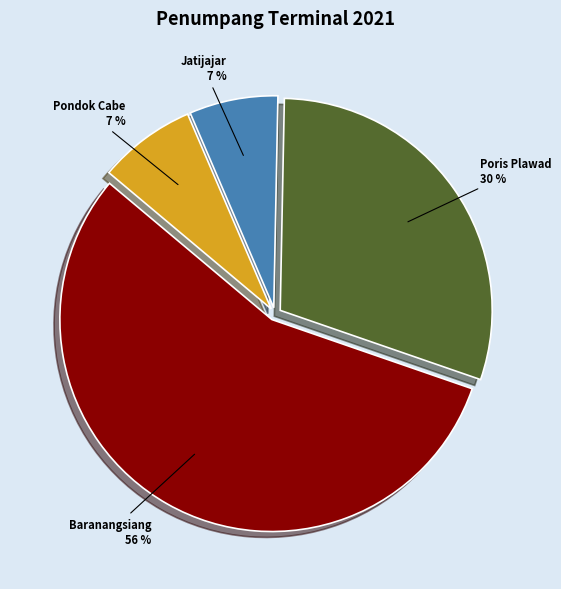

To the nearest percent, what is the average slice percentage?

25%